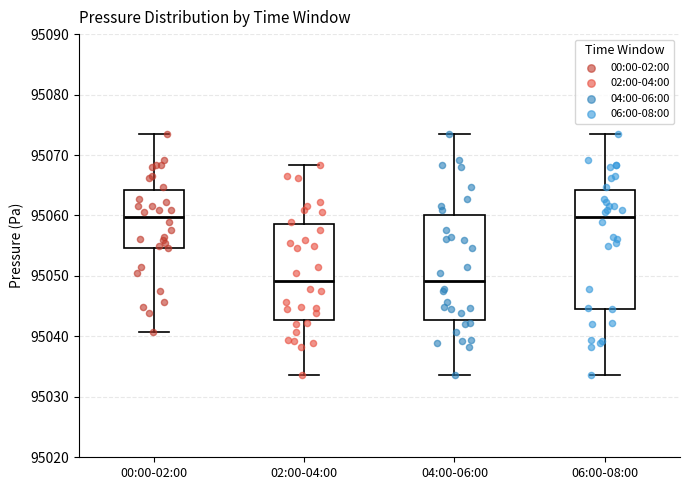

Reading left to right, transcribe this box plot: for each box, give where its median line is, the range the box spans, and where its two whiskers end, as read against the y-axis. The values are not printed on the chart, so give them approximately, as read against the axis.

00:00-02:00: median 95060, box 95055 to 95064, whiskers 95041 to 95073
02:00-04:00: median 95049, box 95043 to 95059, whiskers 95034 to 95068
04:00-06:00: median 95049, box 95043 to 95060, whiskers 95034 to 95073
06:00-08:00: median 95060, box 95045 to 95064, whiskers 95034 to 95073